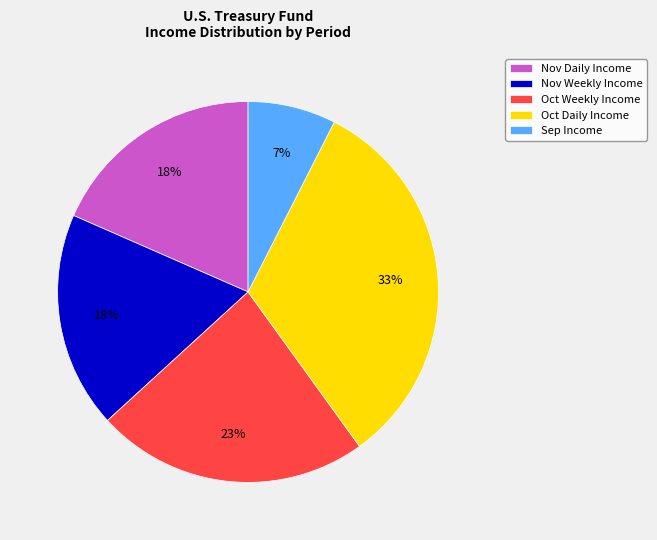

Is the sum of Nov Daily Income and Oct Daily Income greater than half?

Yes